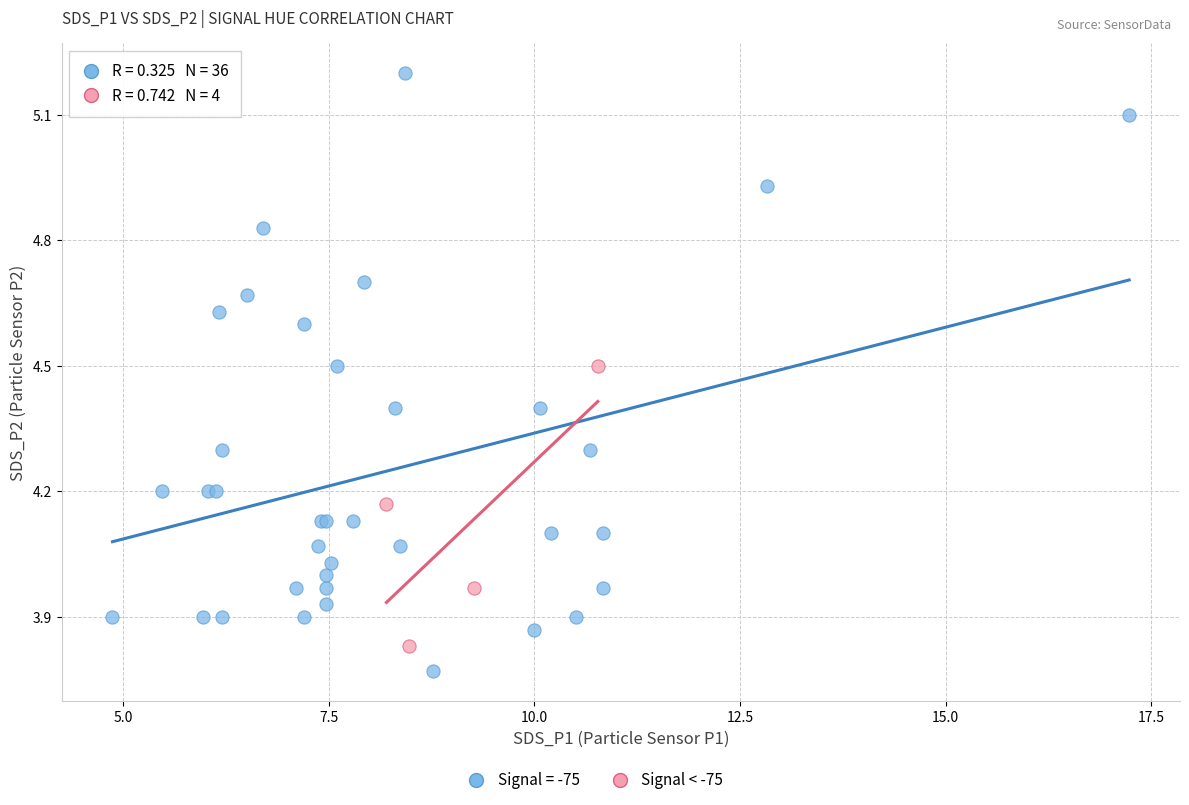

Which series has the largest Y range (max minus min)?

Signal = -75